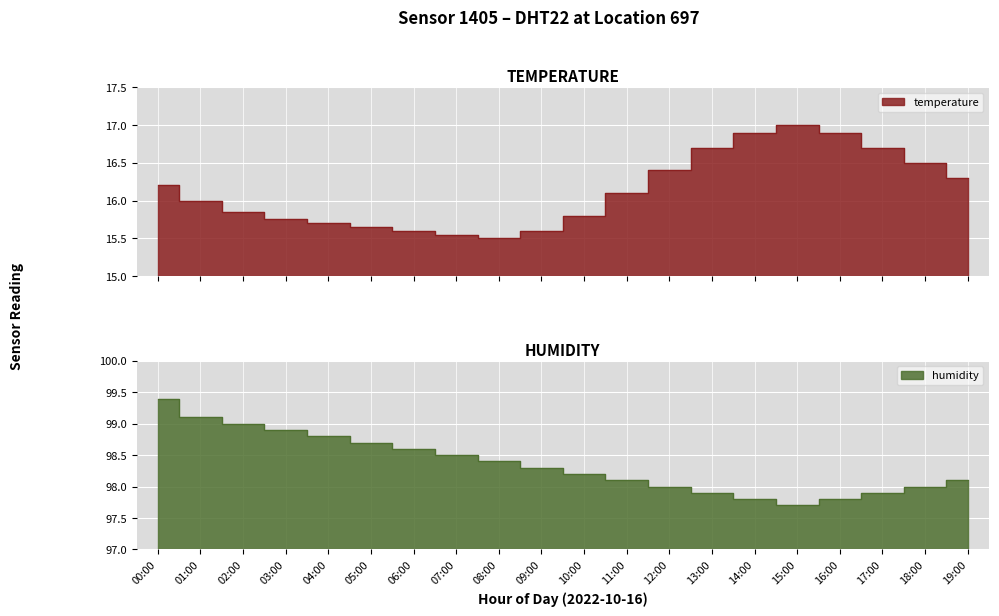

True or false: humidity and temperature cross at least once.

False